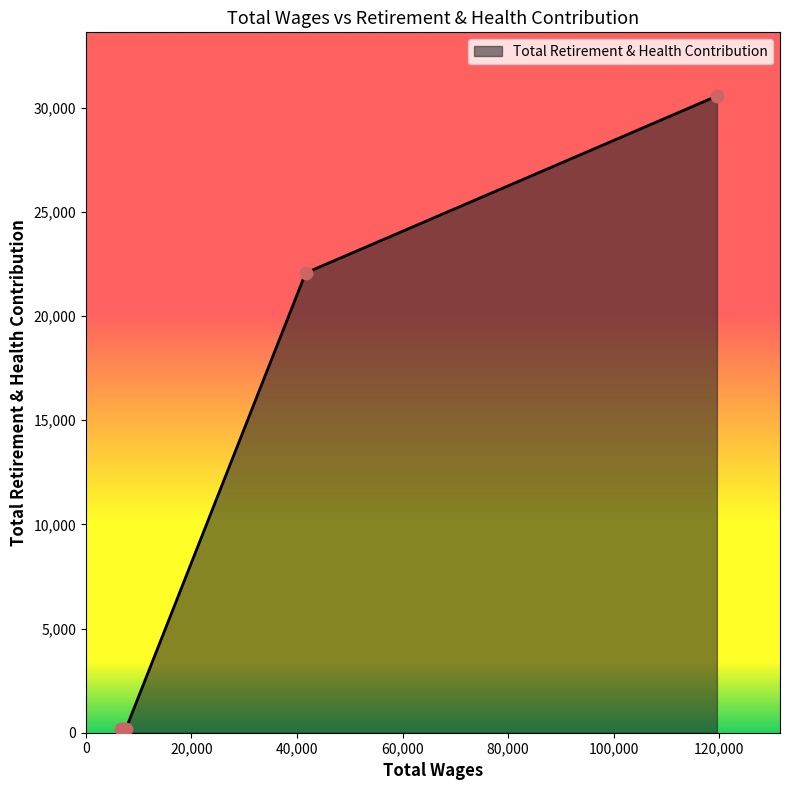

What is the difference between the maximum and second lowest values?

30390